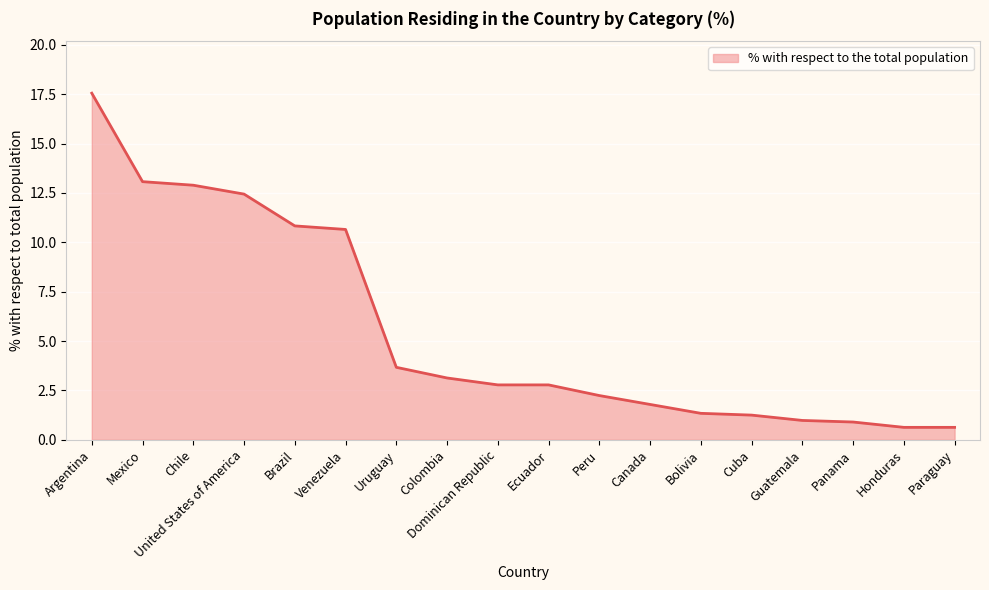

Which has a higher value, Canada or Argentina?

Argentina